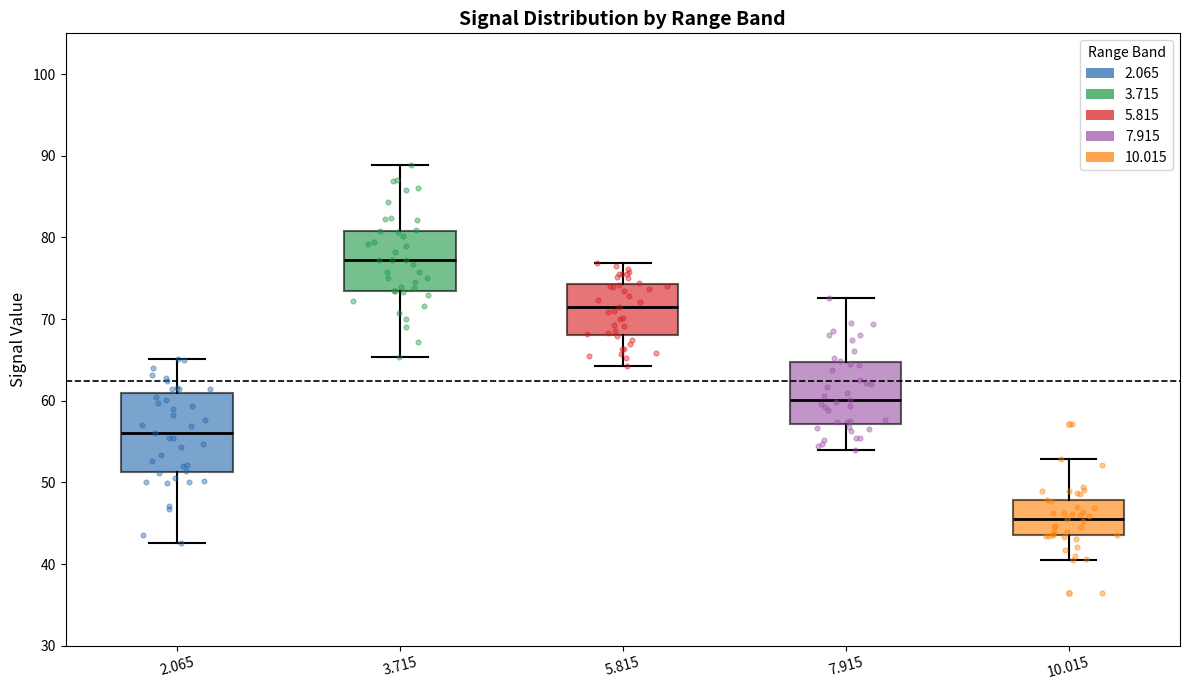

Comparing the boxes themselves (not the whiskers), which one is the tallest?

2.065